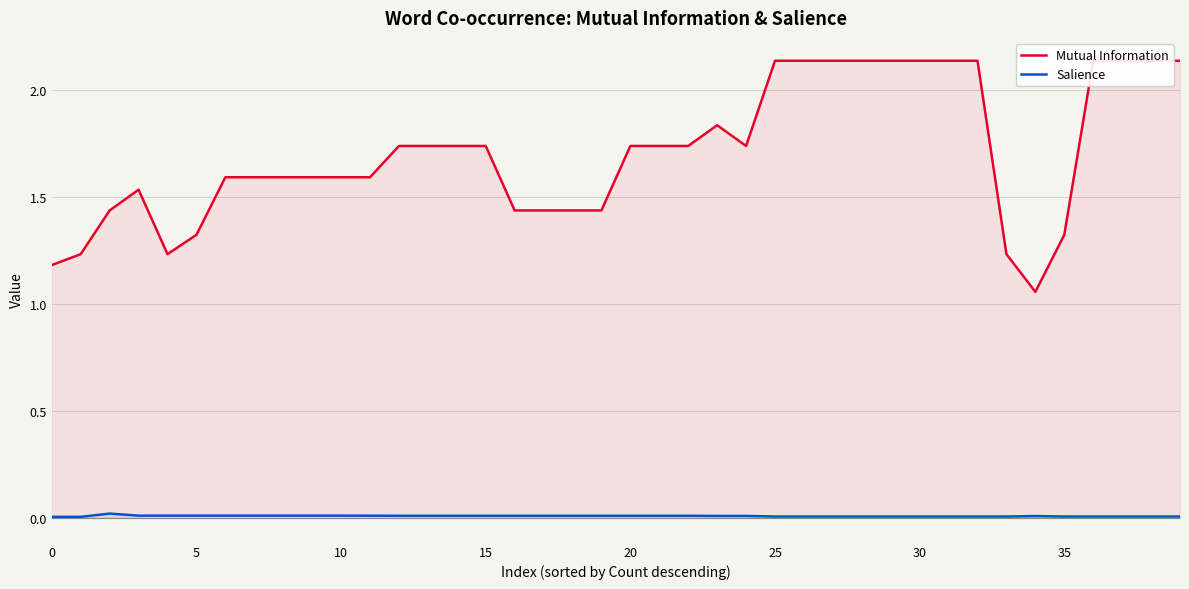

What is the label of the 11th point from the right?

29